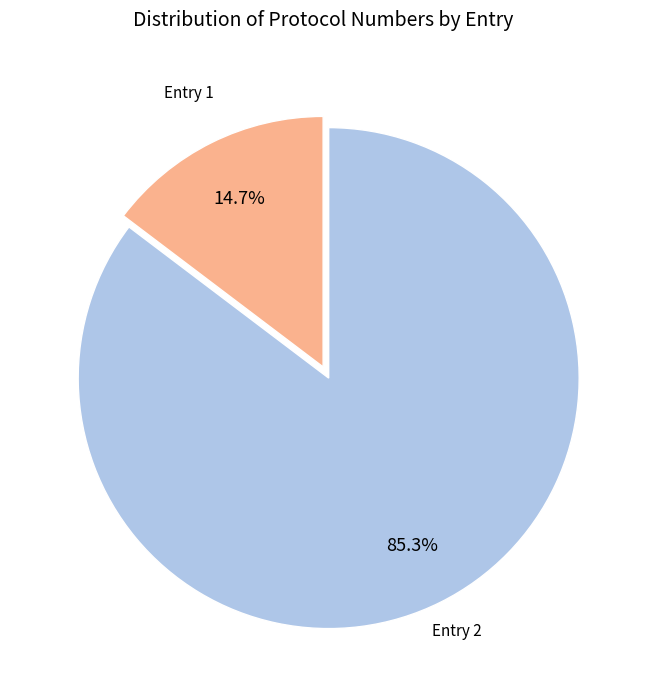

Is there any slice that represents more than half of the pie?

Yes